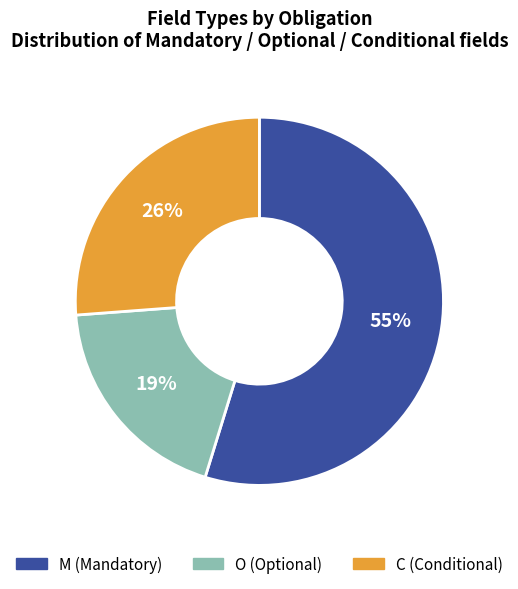

Do M and C together represent more than half of the pie?

Yes